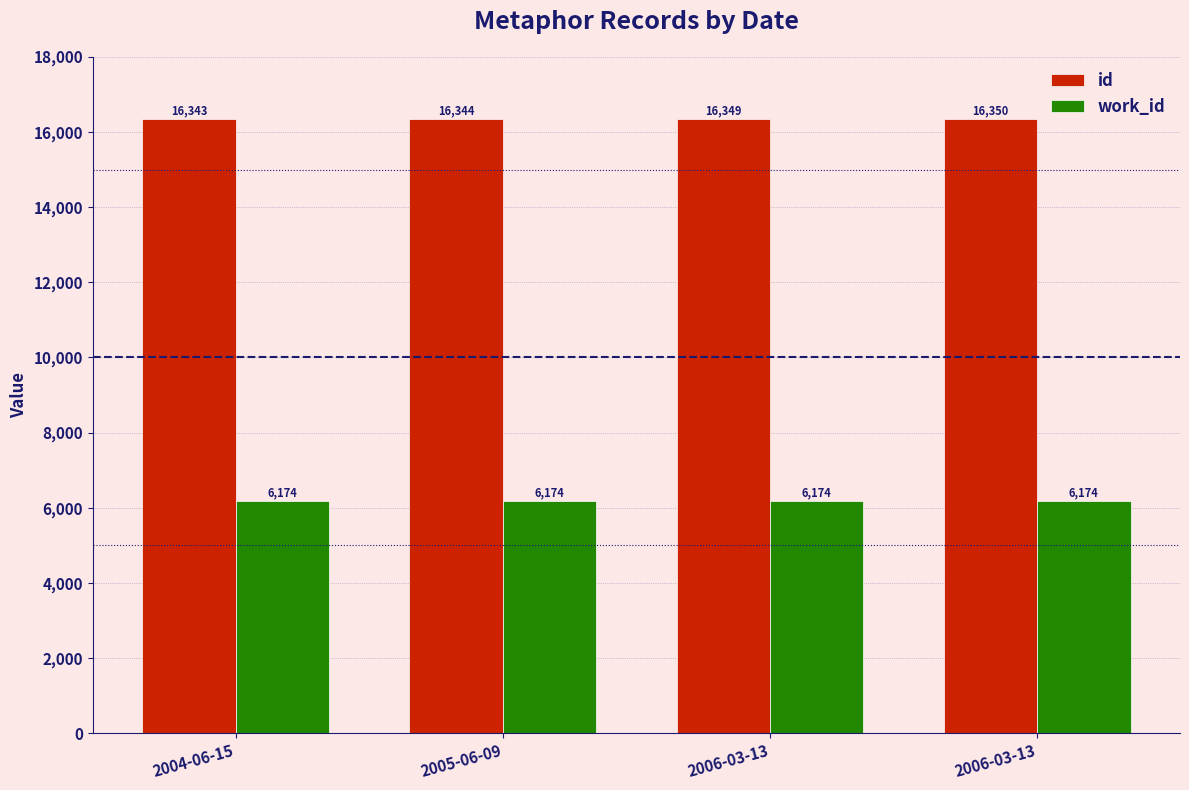

Rank the series by their average value, from highest to lowest.

id, work_id